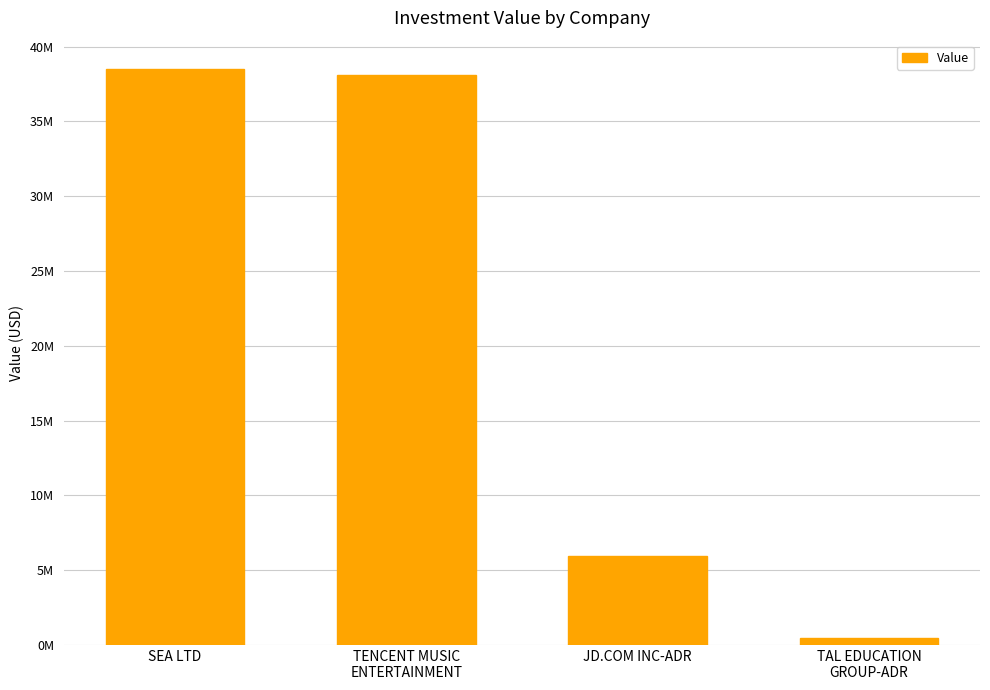

What is the sum of the values at TENCENT MUSIC
ENTERTAINMENT and TAL EDUCATION
GROUP-ADR?

38570000